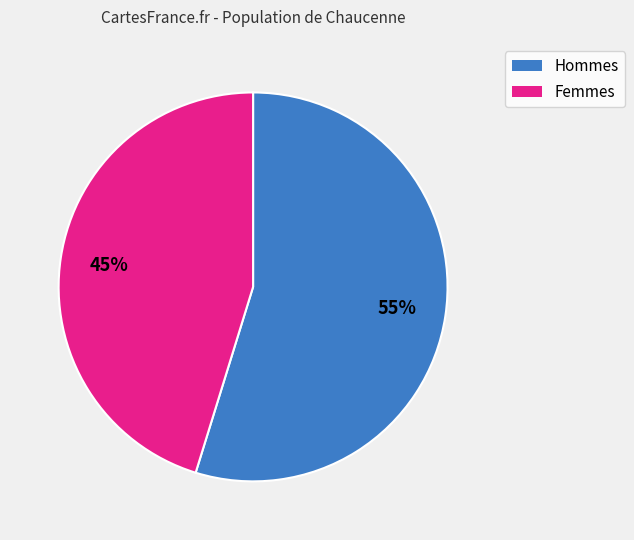

To the nearest percent, what is the difference between the largest and smallest slice percentages?

10%